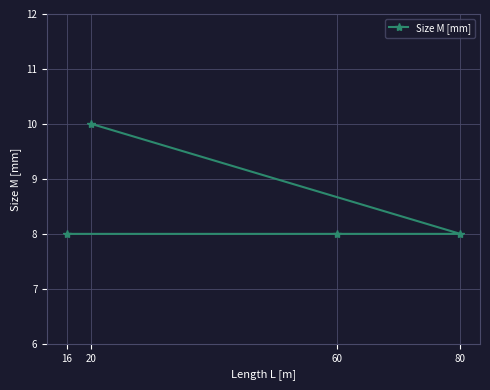

List the labels in order of value, smallest first.

16, 60, 80, 20